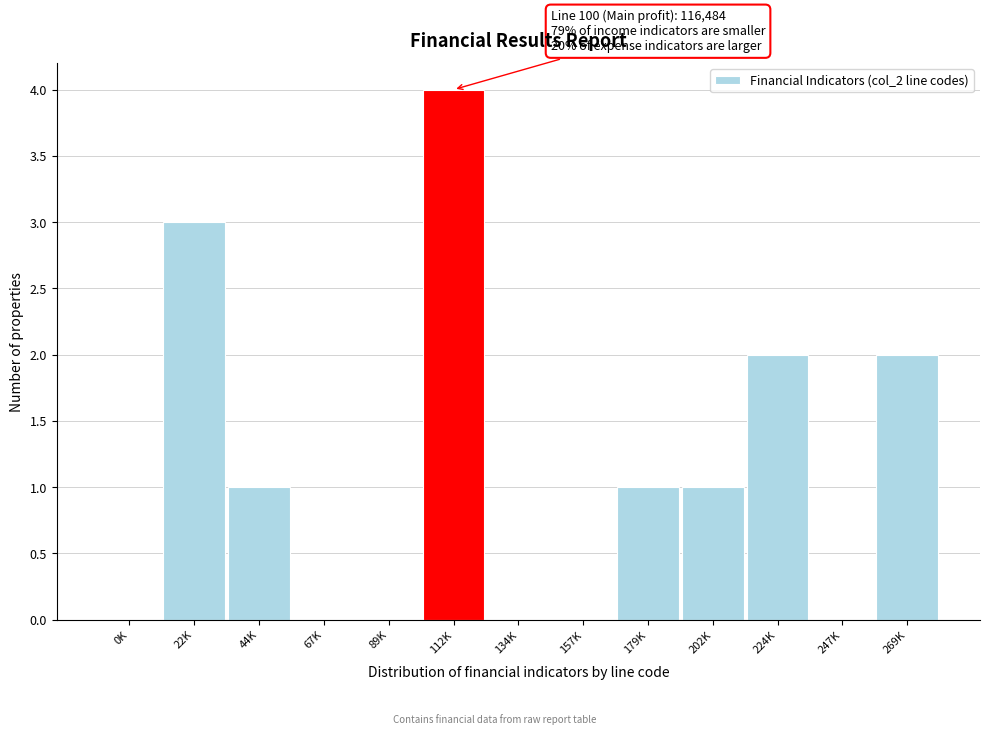

Reading left to right, list all the values displayed in this chart.

0K=0	22K=3	44K=1	67K=0	89K=0	112K=4	134K=0	157K=0	179K=1	202K=1	224K=2	247K=0	269K=2